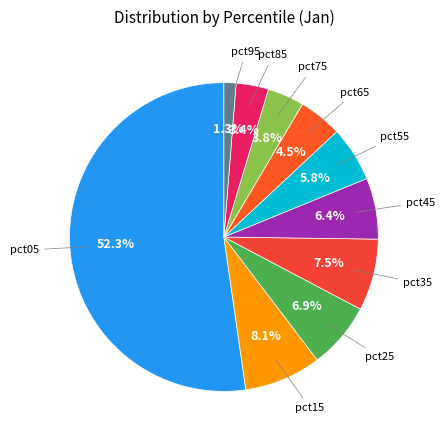

How many segments does this pie chart have?

10